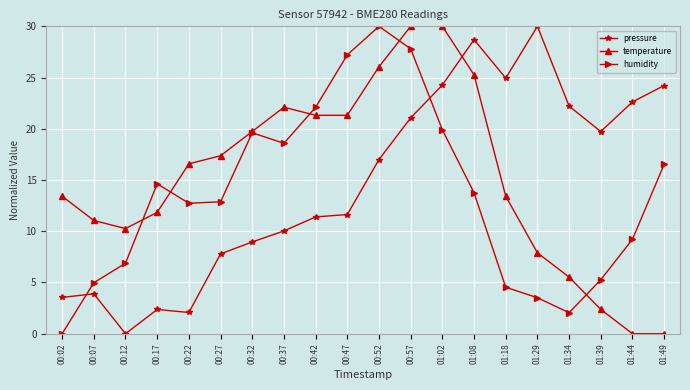

What is the sum of all pressure values?

296.5